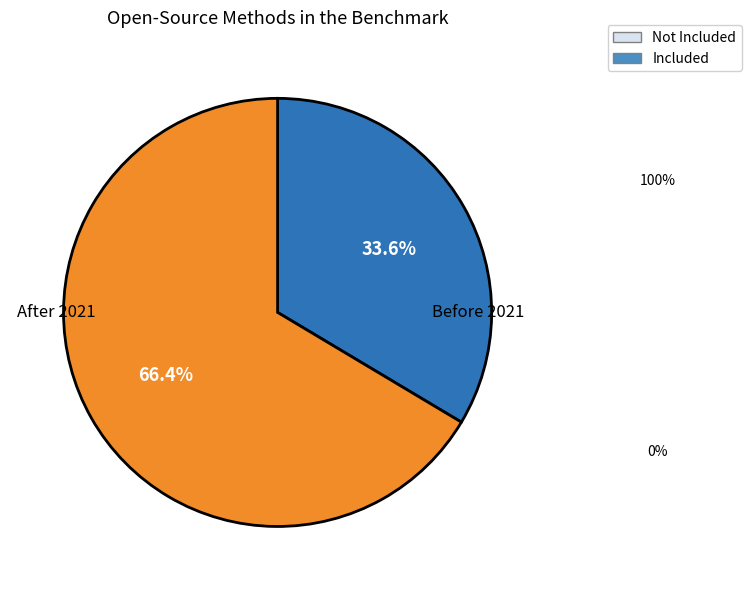

Count the number of slices in the pie.

2